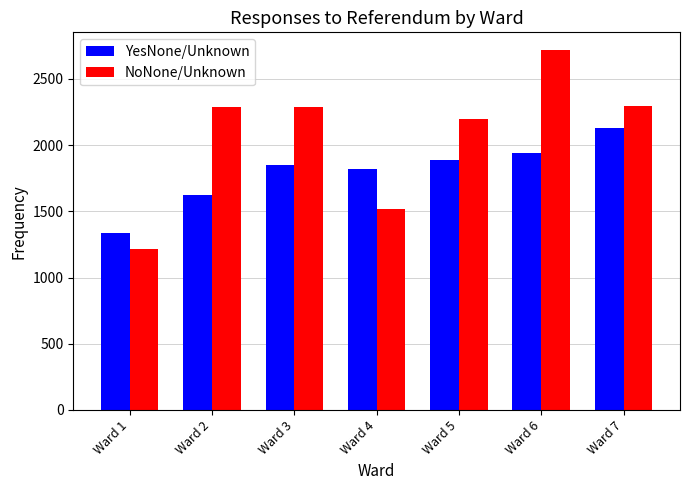

Which series has the largest range (max minus min)?

NoNone/Unknown